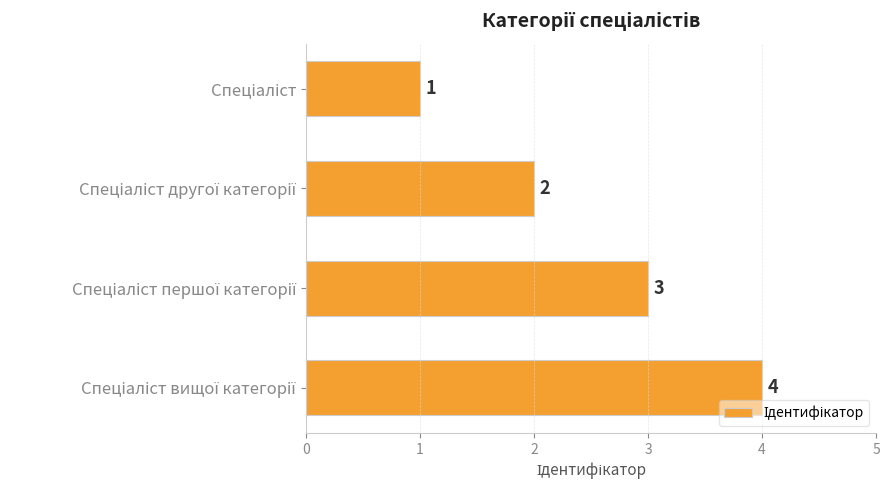

What is the difference between the maximum and minimum values?

3